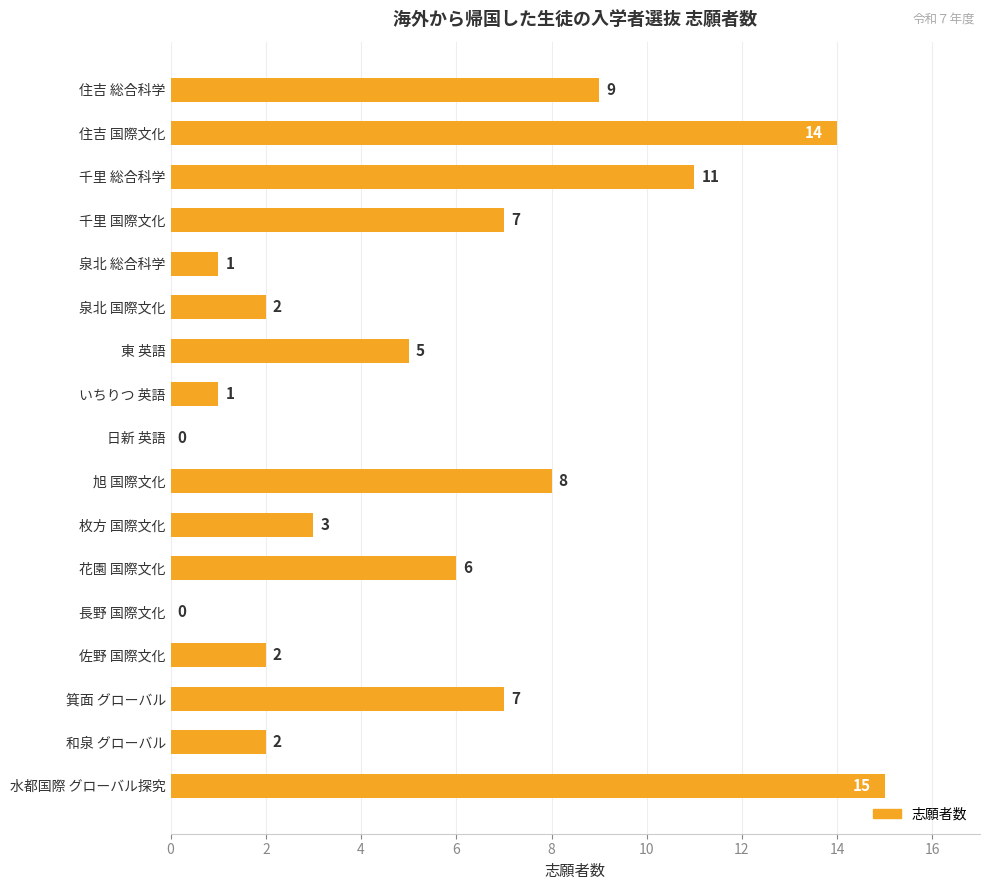

True or false: the data shows 0 at 長野 国際文化.

True